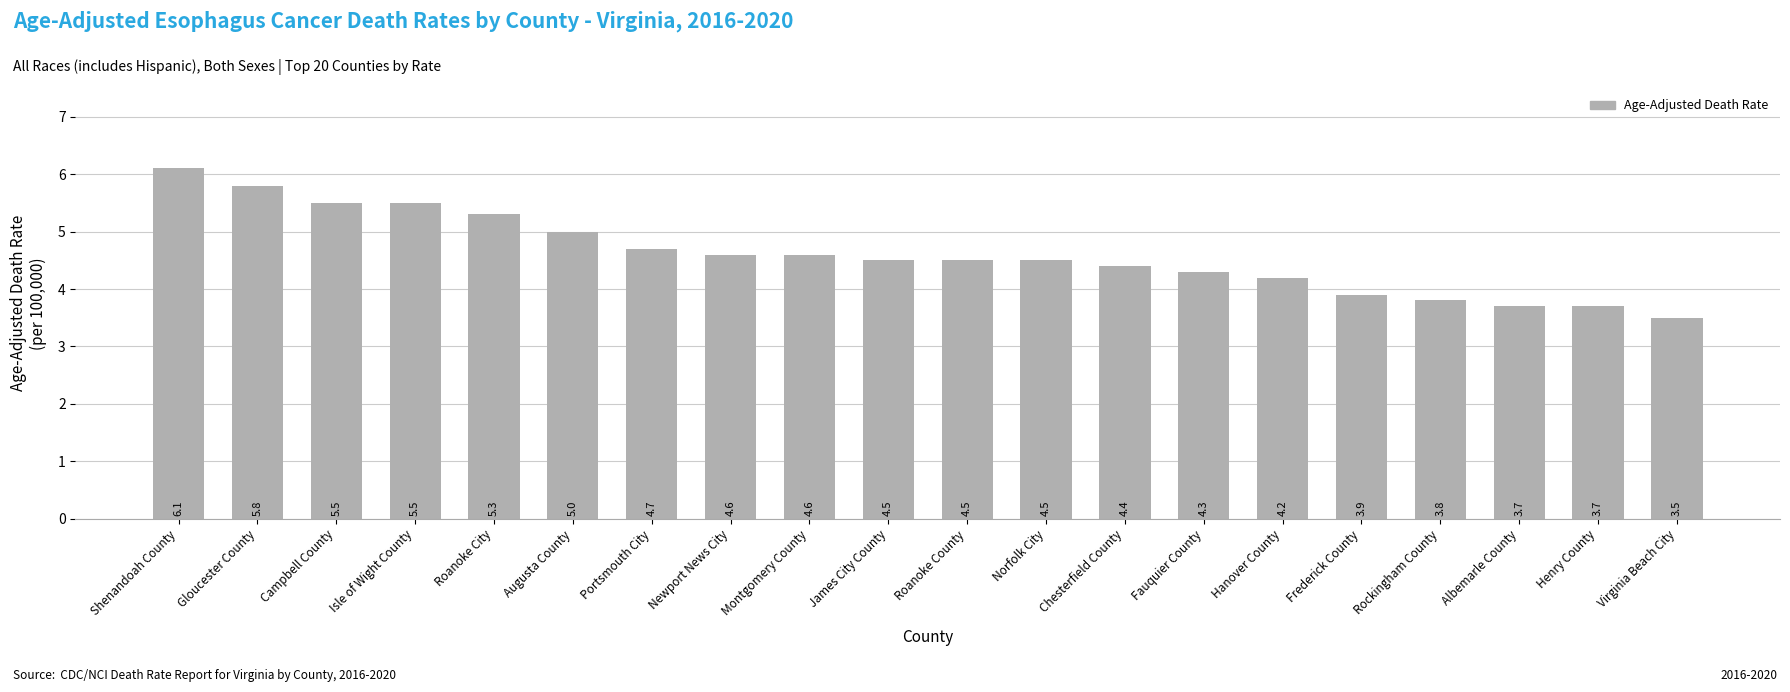

What is the sum of the values at Frederick County and Newport News City?

8.5